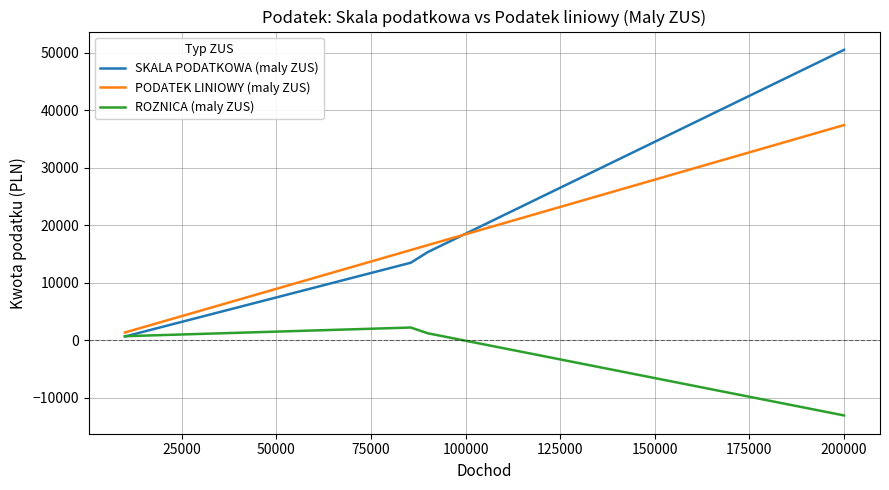

What is the minimum value for PODATEK LINIOWY (maly ZUS)?

1343.6